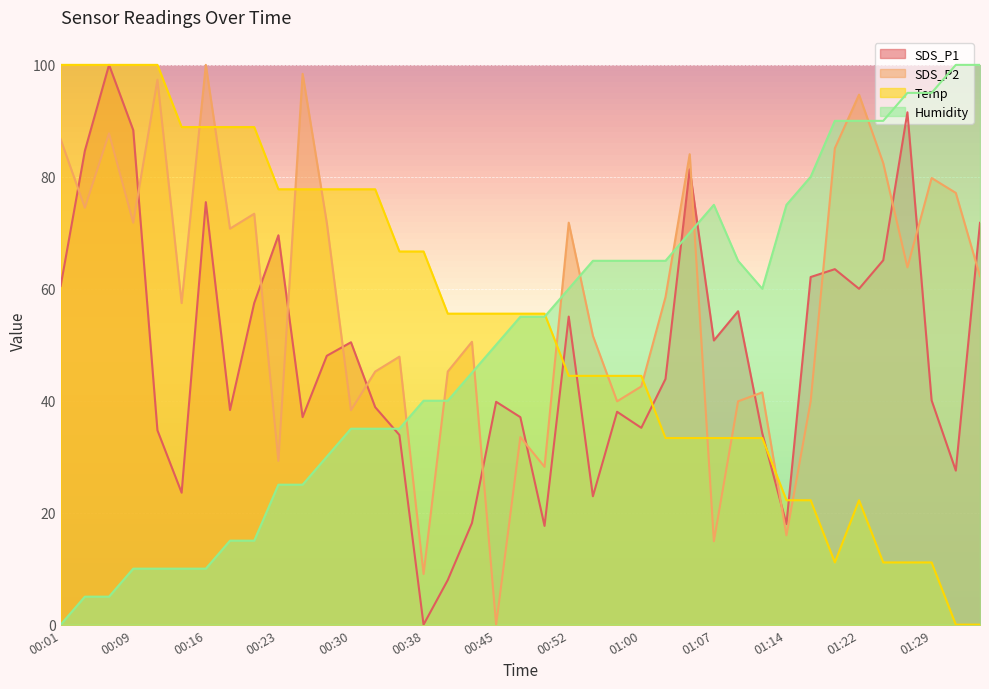

At how many categories does at least one series exceed 53?

39